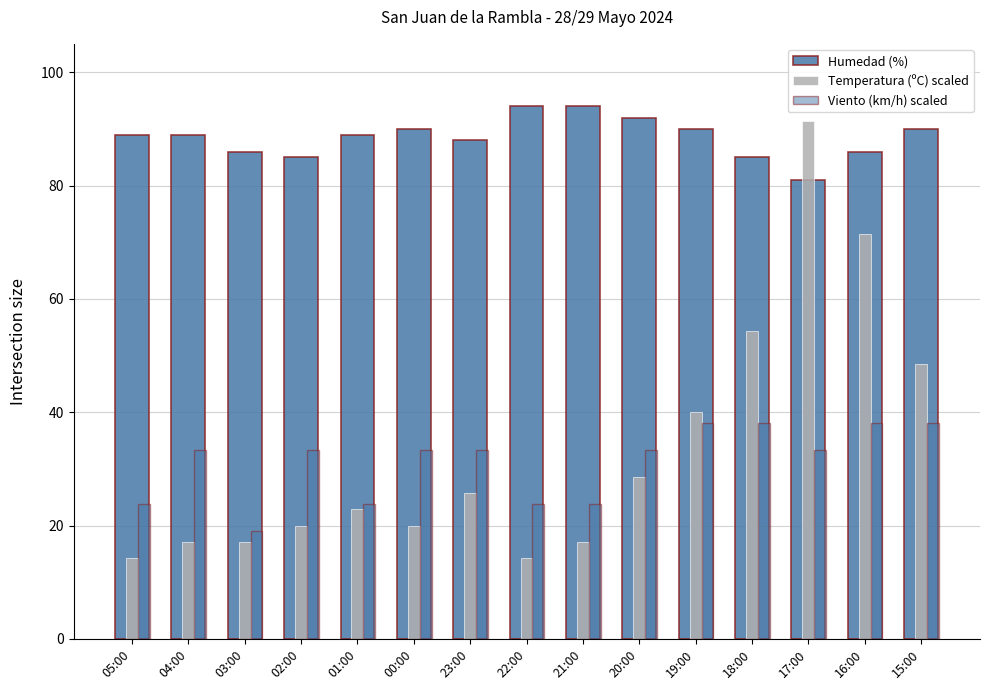

Which series changed the most between 00:00 and 20:00?

Temperatura (ºC) scaled